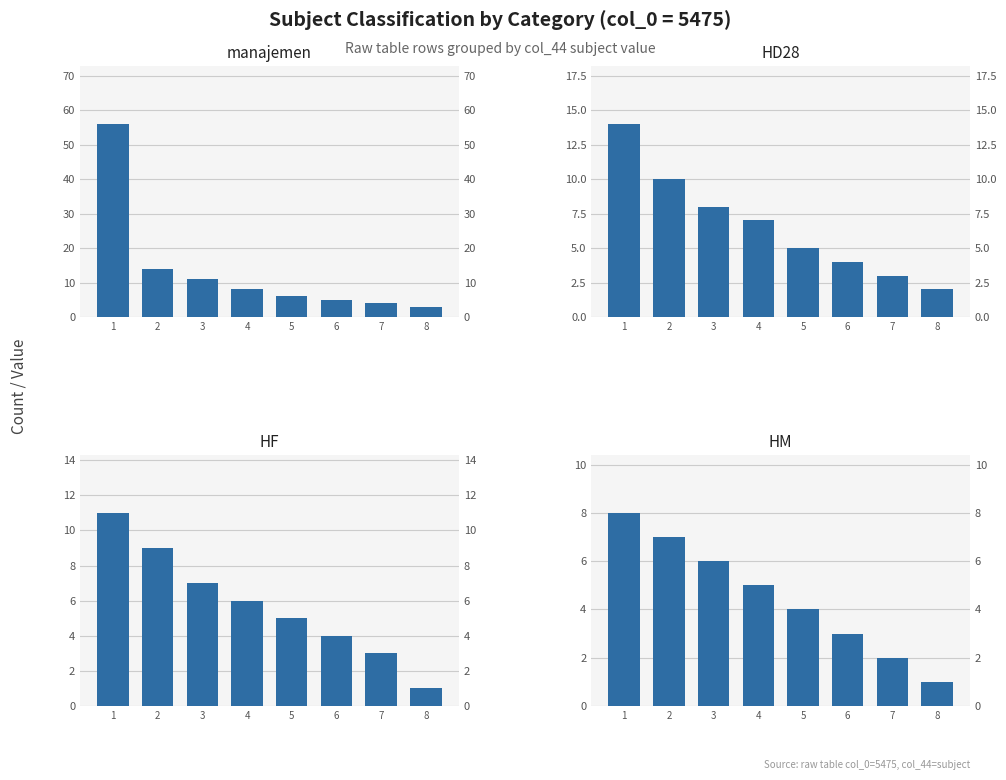

List the labels in order of manajemen value, smallest first.

8, 7, 6, 5, 4, 3, 2, 1